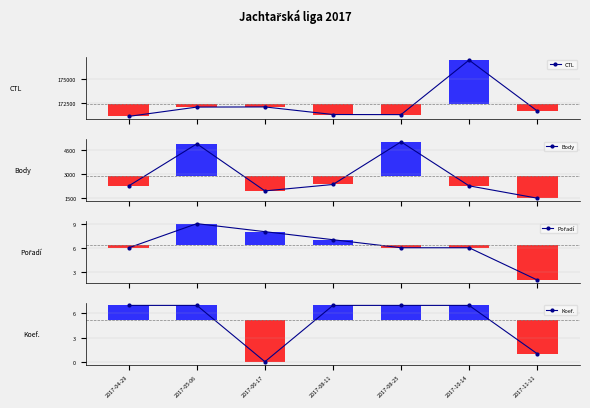

What is the average value of the CTL series?

172401